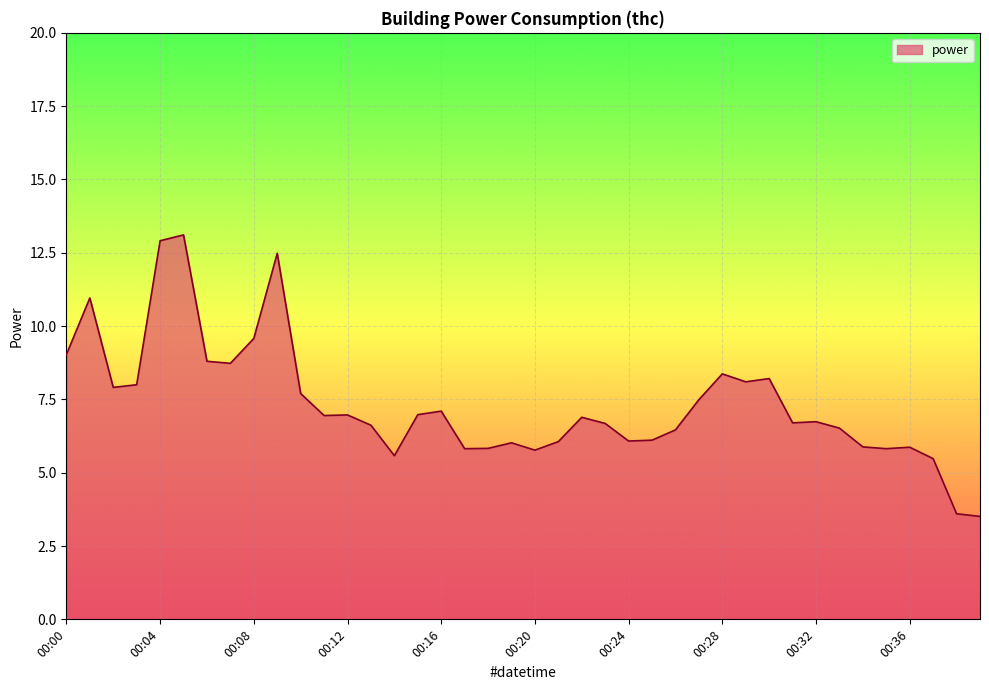

What is the greatest value displayed?

13.1